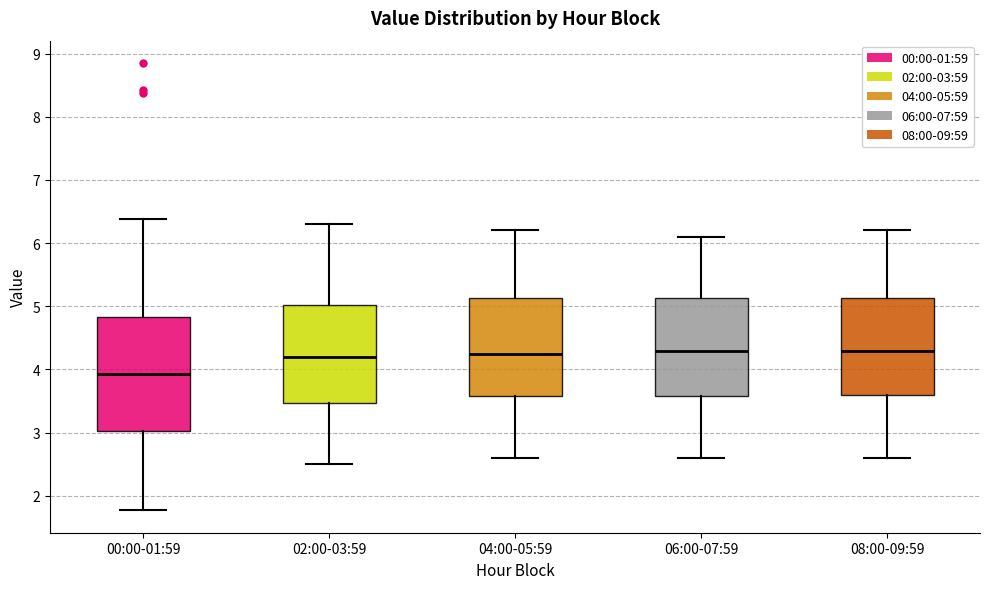

Reading left to right, transcribe this box plot: for each box, give where its median line is, the range the box spans, and where its two whiskers end, as read against the y-axis. The values are not printed on the chart, so give them approximately, as read against the axis.

00:00-01:59: median 3.9, box 3.0 to 4.8, whiskers 1.8 to 6.4
02:00-03:59: median 4.2, box 3.5 to 5.0, whiskers 2.5 to 6.3
04:00-05:59: median 4.3, box 3.6 to 5.1, whiskers 2.6 to 6.2
06:00-07:59: median 4.3, box 3.6 to 5.1, whiskers 2.6 to 6.1
08:00-09:59: median 4.3, box 3.6 to 5.1, whiskers 2.6 to 6.2